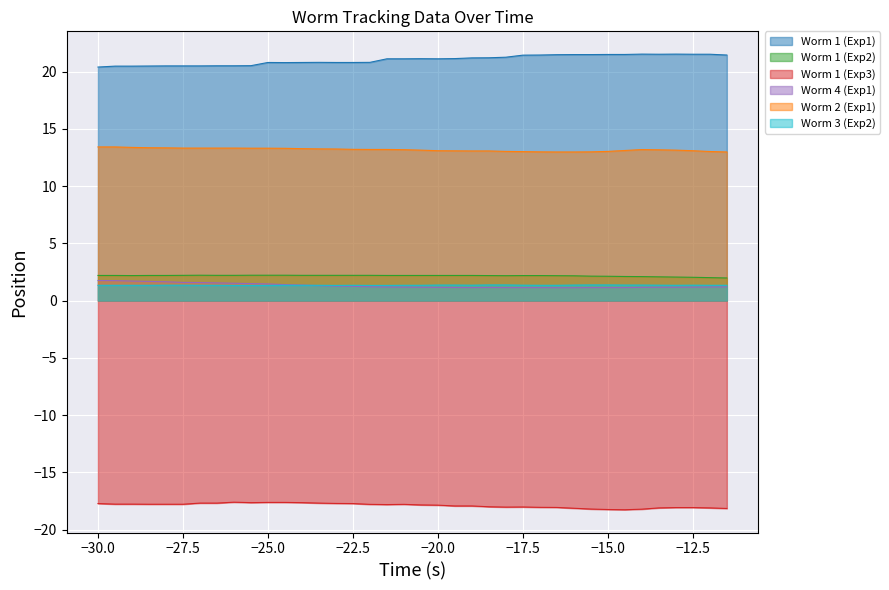

True or false: Worm 1 (Exp3) and Worm 4 (Exp1) intersect in this chart.

False